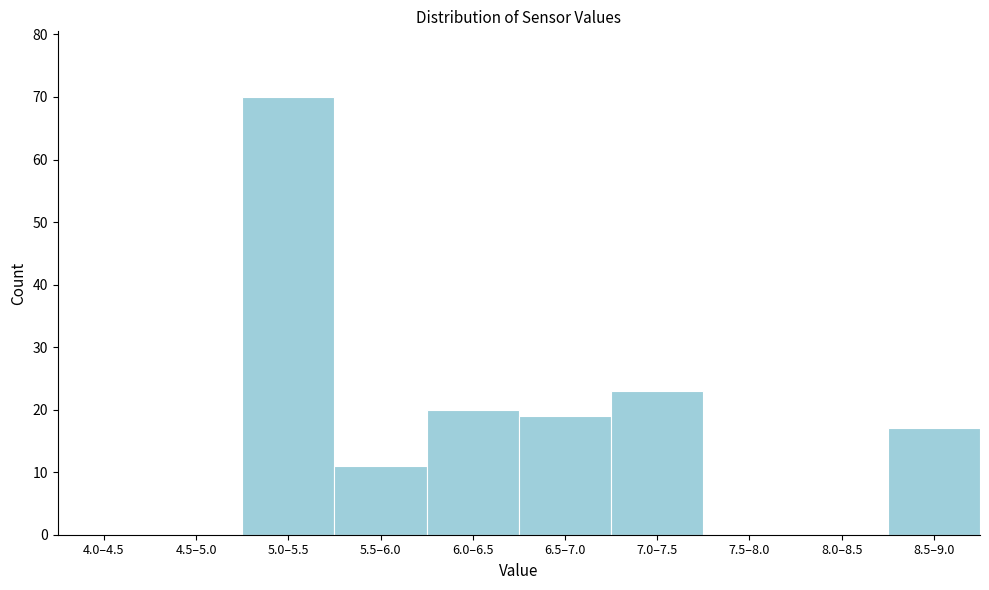

Reading left to right, transcribe all the data shown in this chart.

4.0–4.5=0	4.5–5.0=0	5.0–5.5=70	5.5–6.0=11	6.0–6.5=20	6.5–7.0=19	7.0–7.5=23	7.5–8.0=0	8.0–8.5=0	8.5–9.0=17